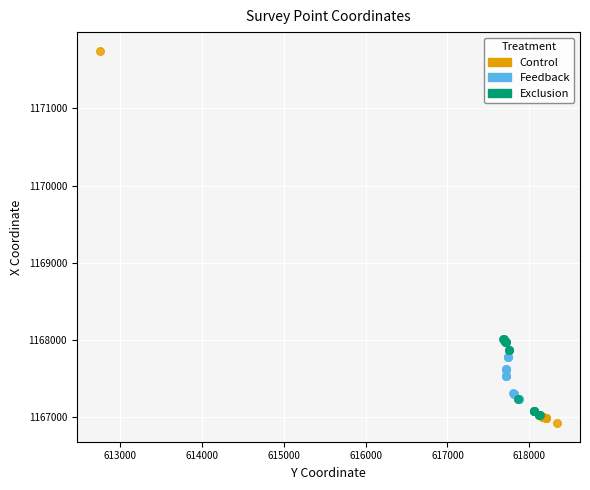

Which series has the widest spread of Y values?

Control